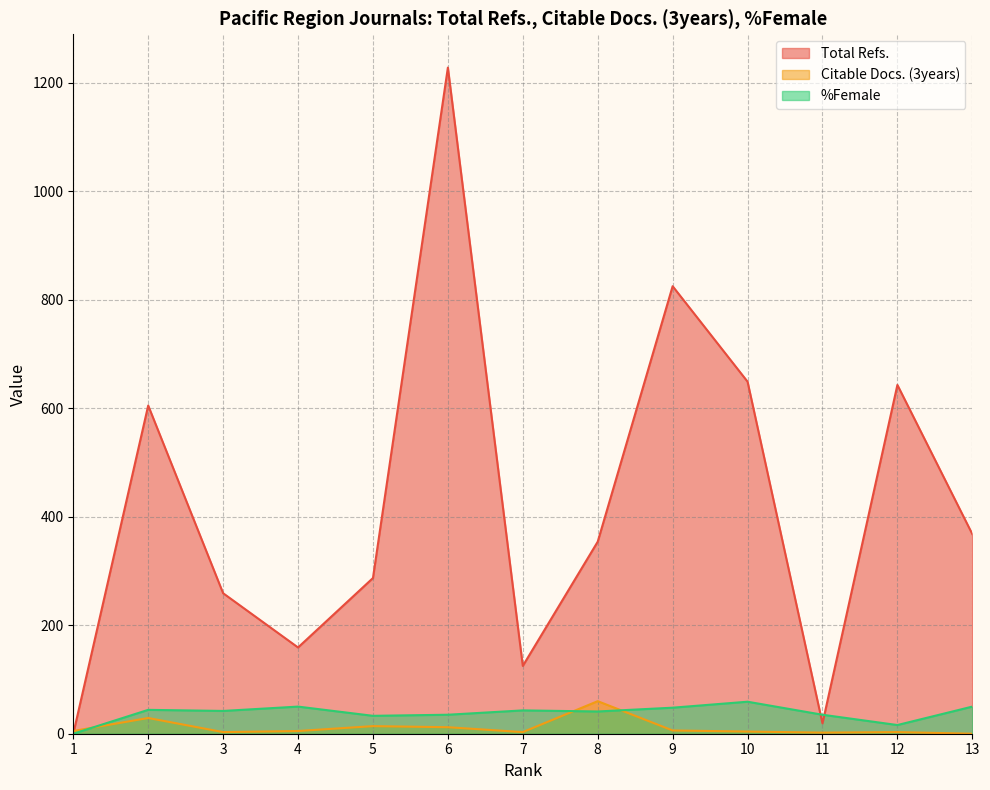

At which label is %Female closest to 29?

5